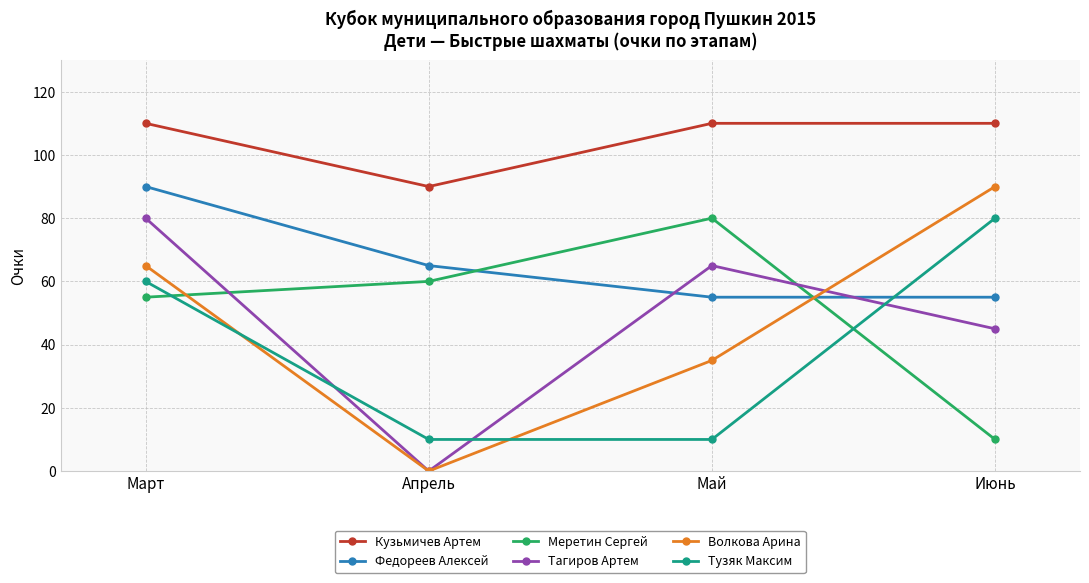

At how many categories does at least one series exceed 74?

4